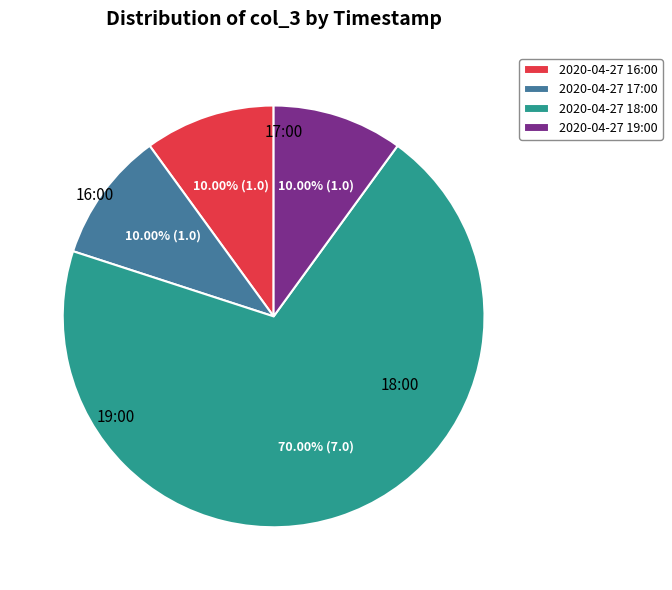

What is the total percentage of 2020-04-27 18:00 and 2020-04-27 17:00?

80.0%